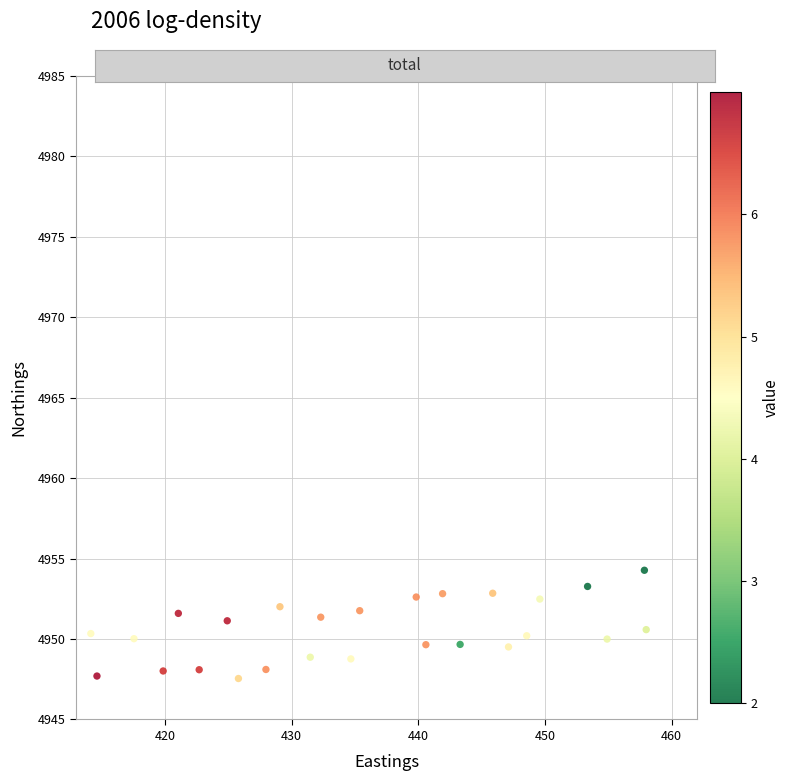

What is the range of Y values (max minus min)?

6.7